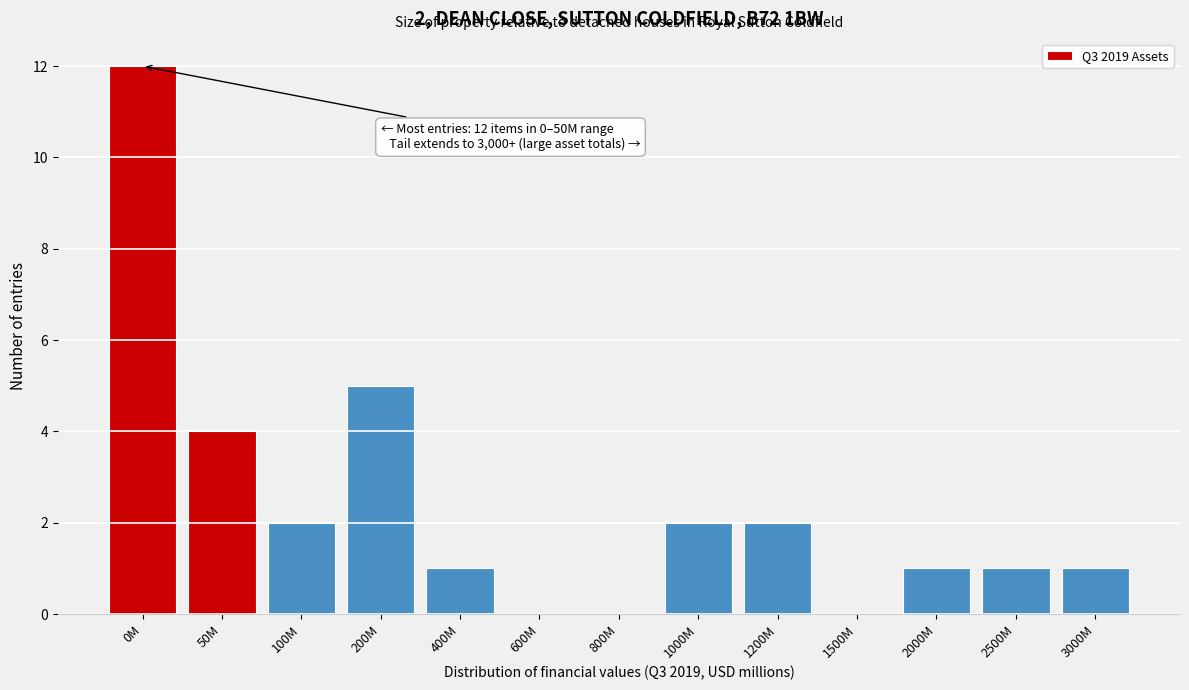

Reading left to right, what are all the values shown in this chart?

0M=12	50M=4	100M=2	200M=5	400M=1	600M=0	800M=0	1000M=2	1200M=2	1500M=0	2000M=1	2500M=1	3000M=1